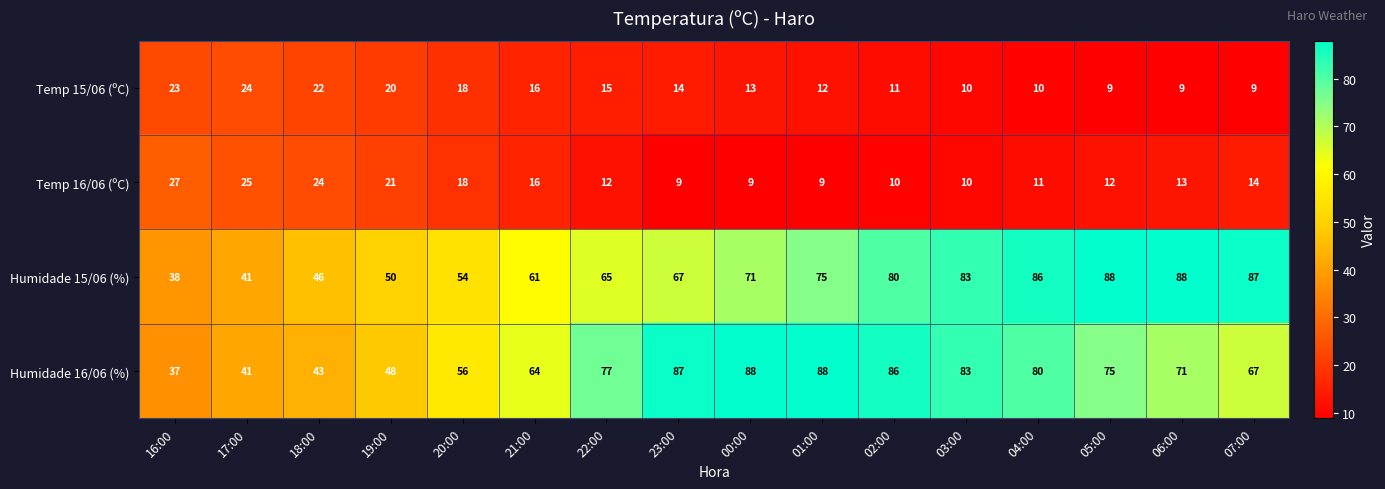

What is the difference between the second highest and minimum values in the Temp 16/06 (ºC) series?

16